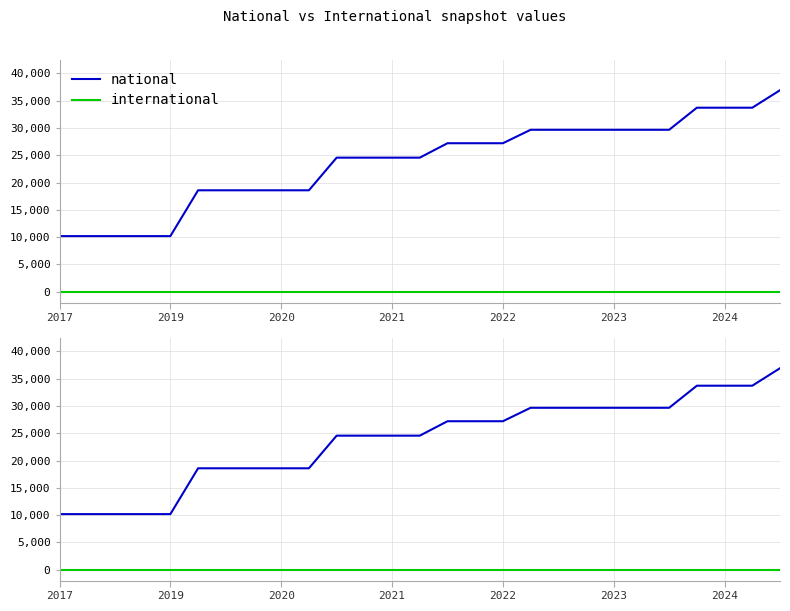

True or false: international and national intersect in this chart.

False